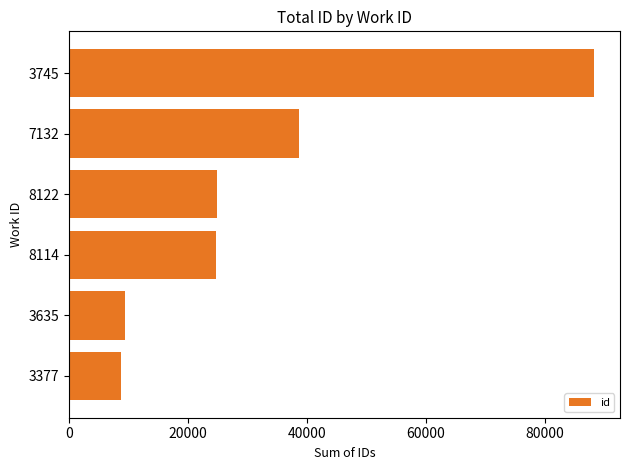

What is the change in value from 7132 to 3377?

-30045